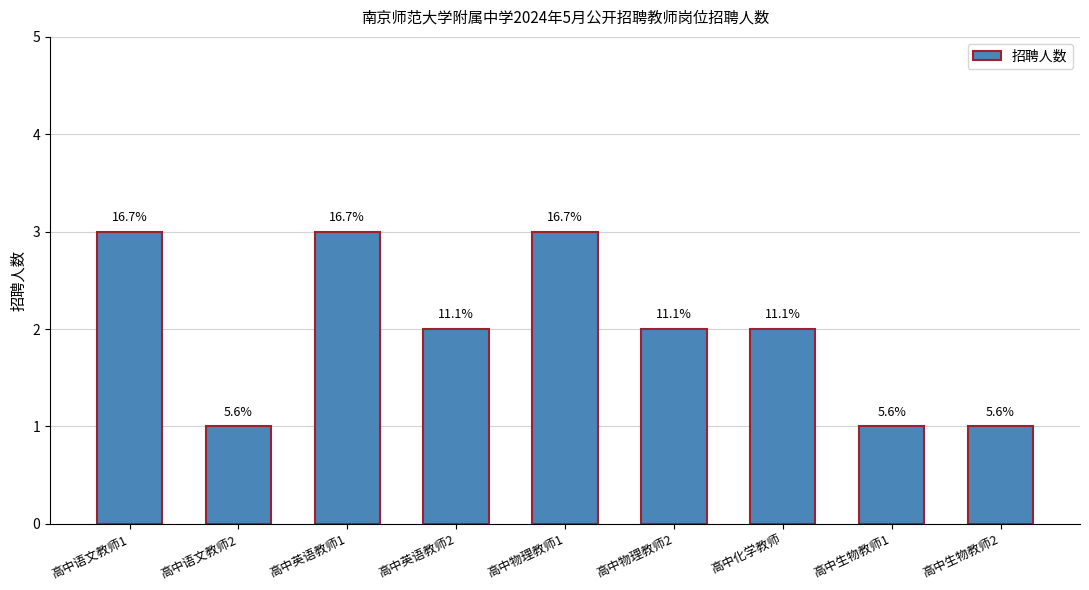

How many bars are there in total?

9